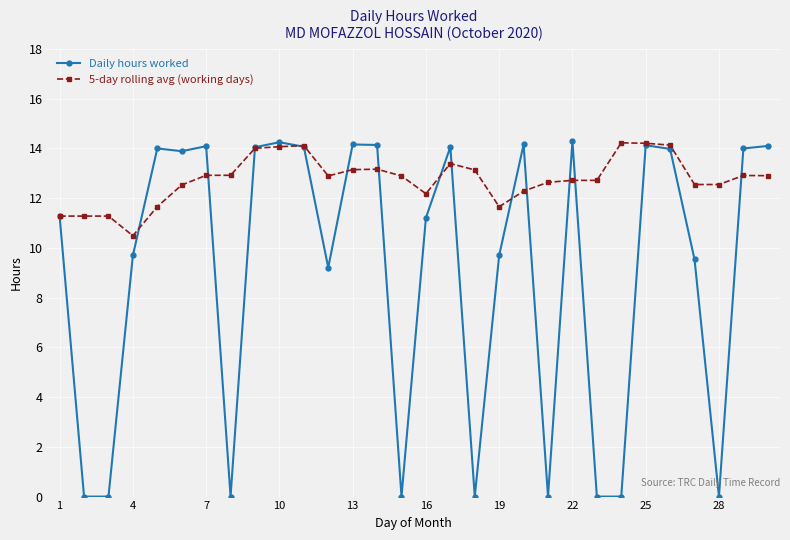

At how many categories does at least one series exceed 2?

30